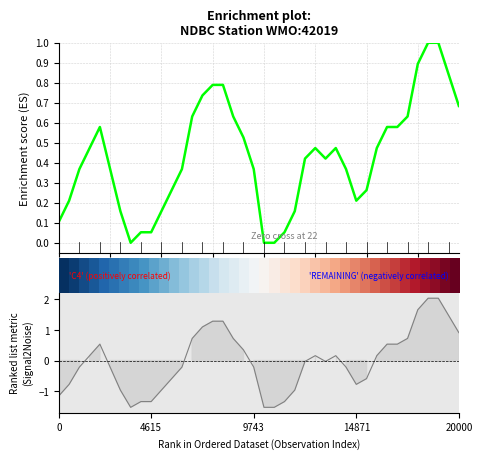

Is it true that Ranking metric scores equals -0.1 at 24?

False